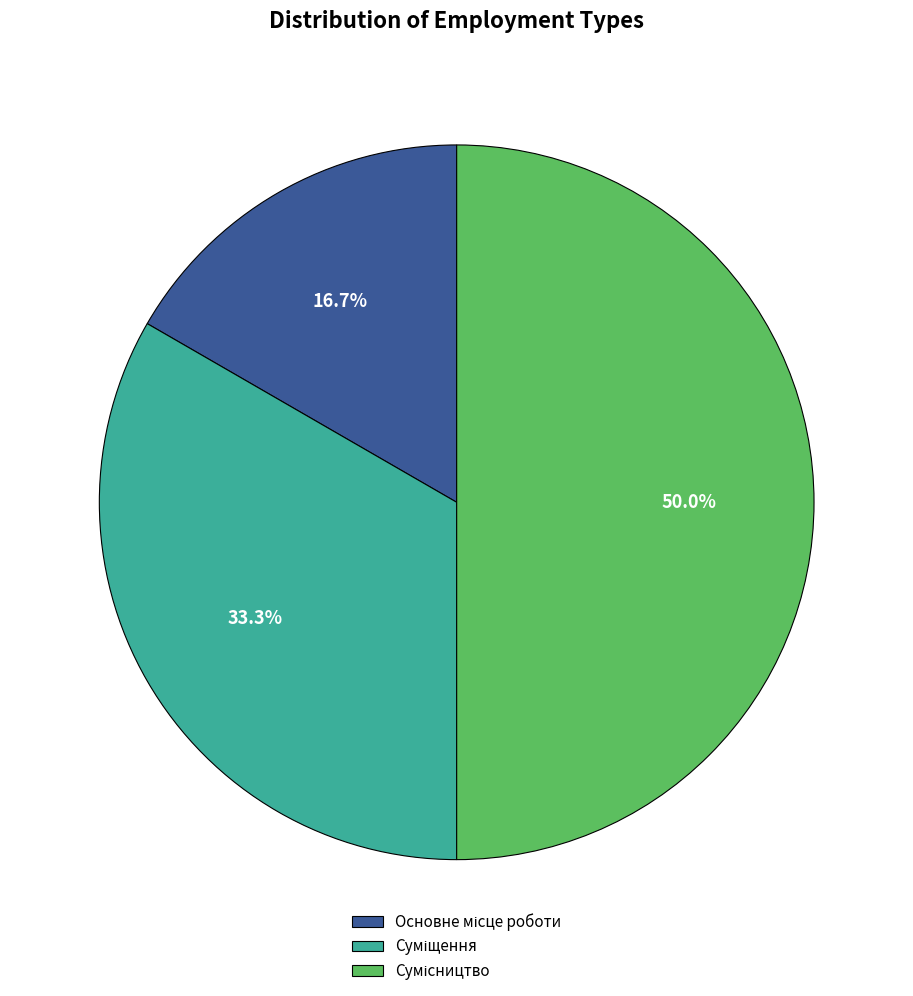

How many segments does this pie chart have?

3